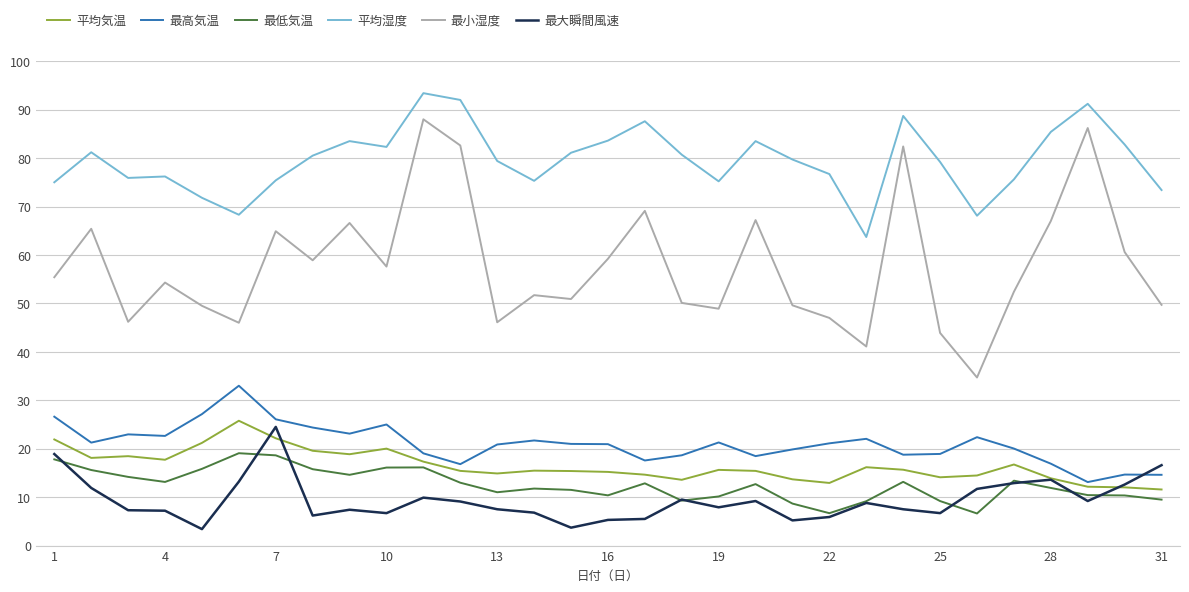

Which series has the widest spread of values?

最小湿度